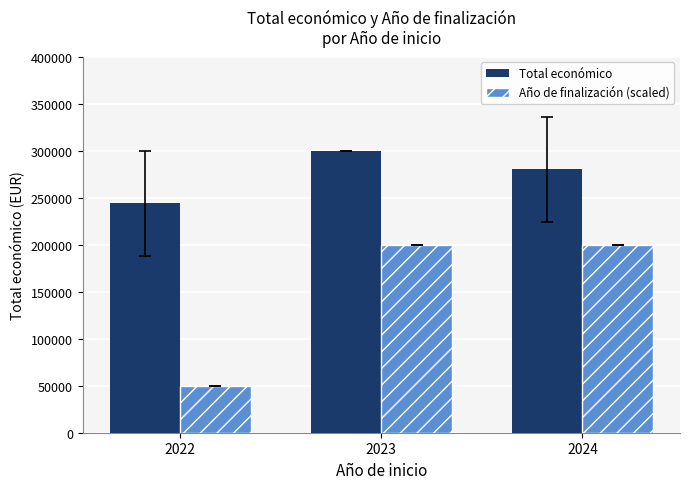

List the series in order of their peak value, highest first.

Total económico, Año de finalización (scaled)